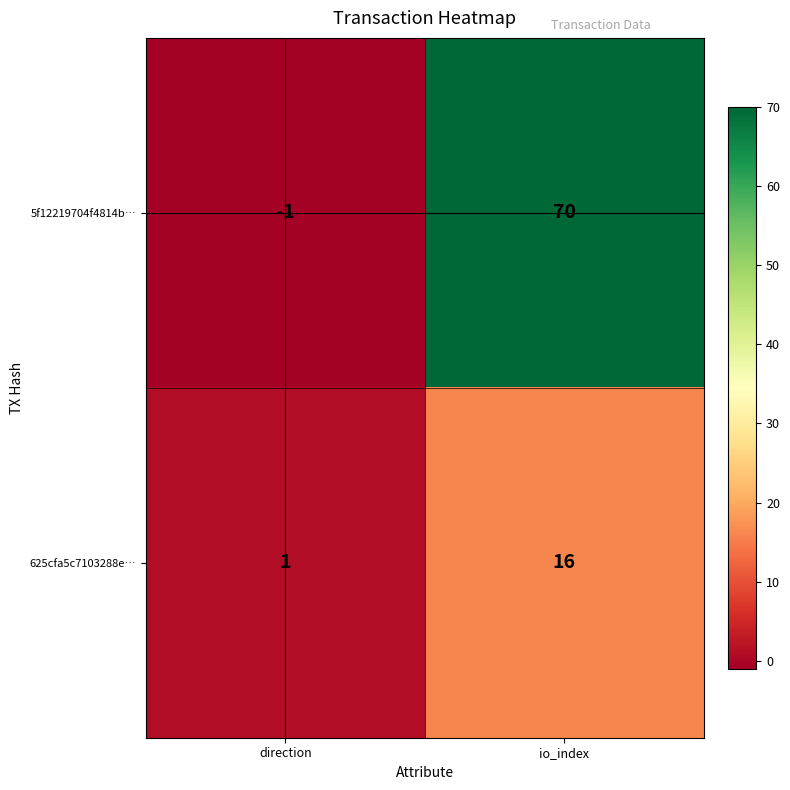

True or false: 5f12219704f4814b… has a value of 0 at direction.

False